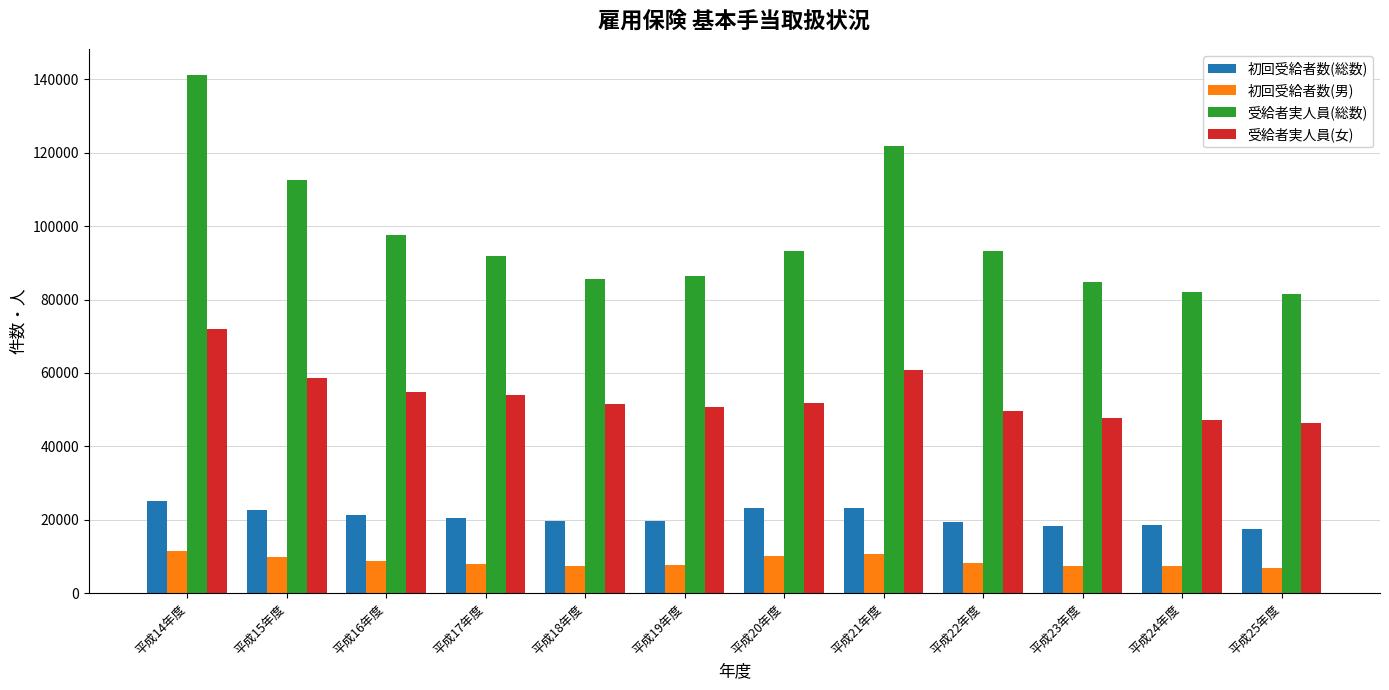

Which series has the largest range (max minus min)?

受給者実人員(総数)